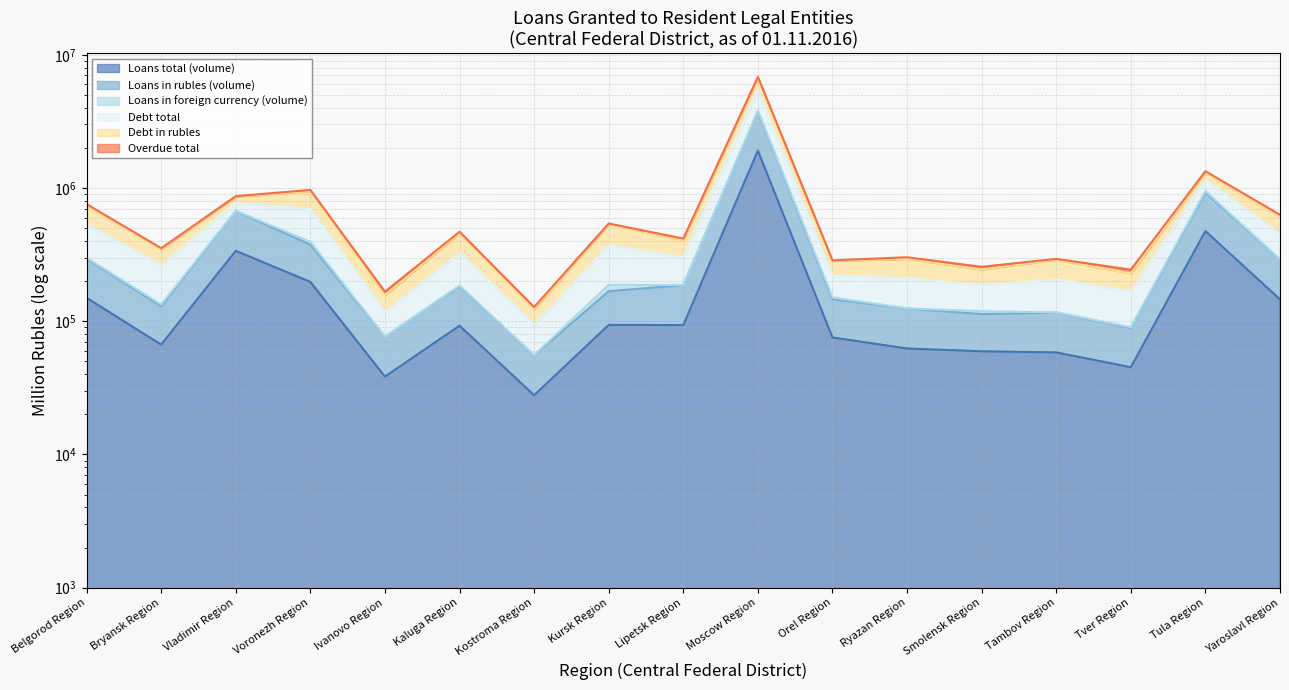

What is the difference between the Loans in rubles (volume) values at Kursk Region and Ryazan Region?

43311